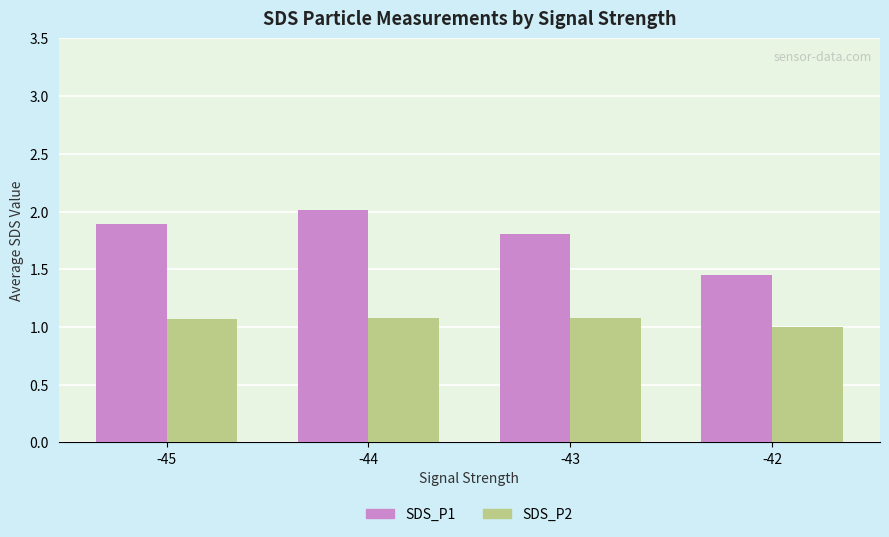

What is the minimum value shown in the chart?

1.0